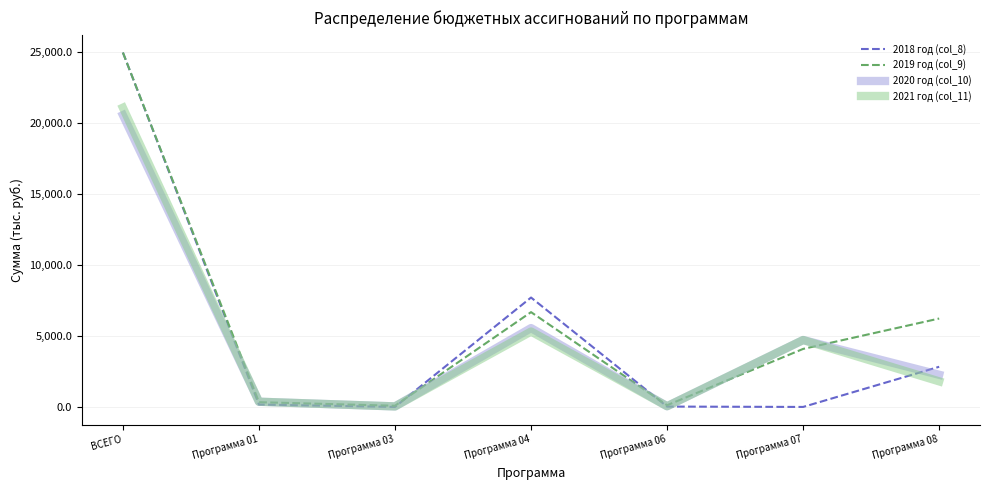

The value of 2019 год (col_9) at Программа 08 is 6233.6. True or false?

True